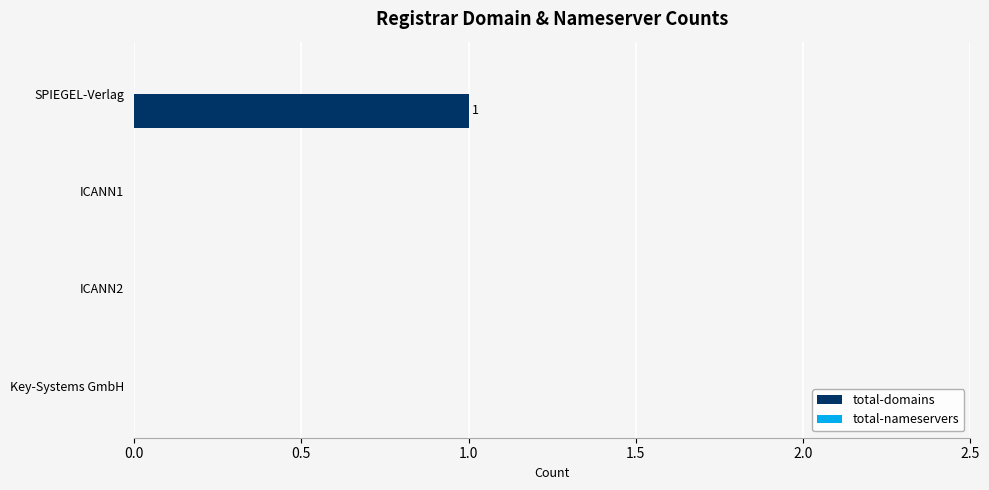

Reading bottom to top, extract all data points from this chart.

Key-Systems GmbH=0	ICANN2=0	ICANN1=0	SPIEGEL-Verlag=1